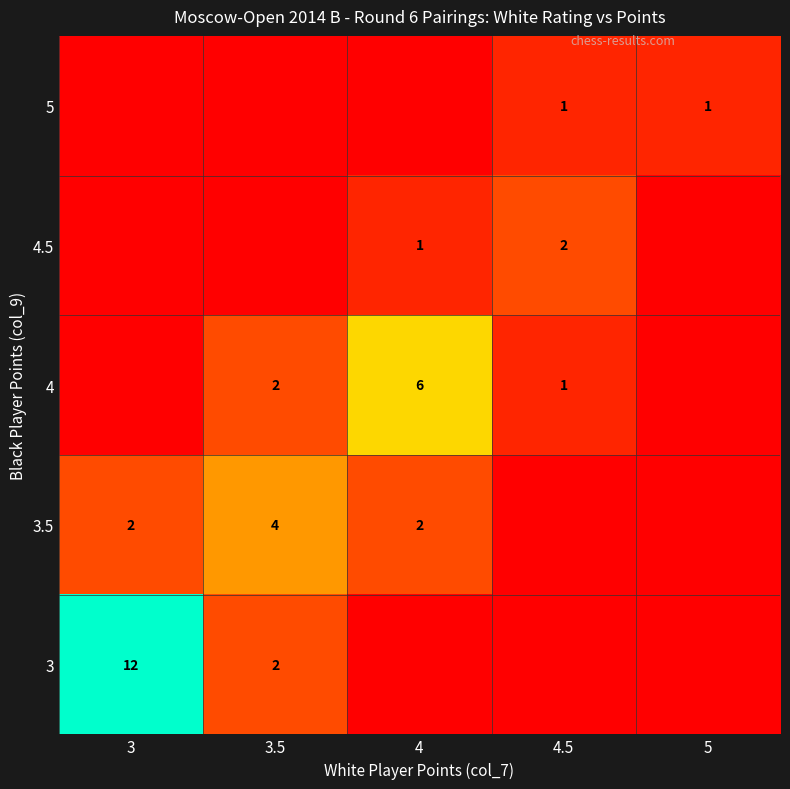

What is the spread (max minus min) of values at 3.5?

4